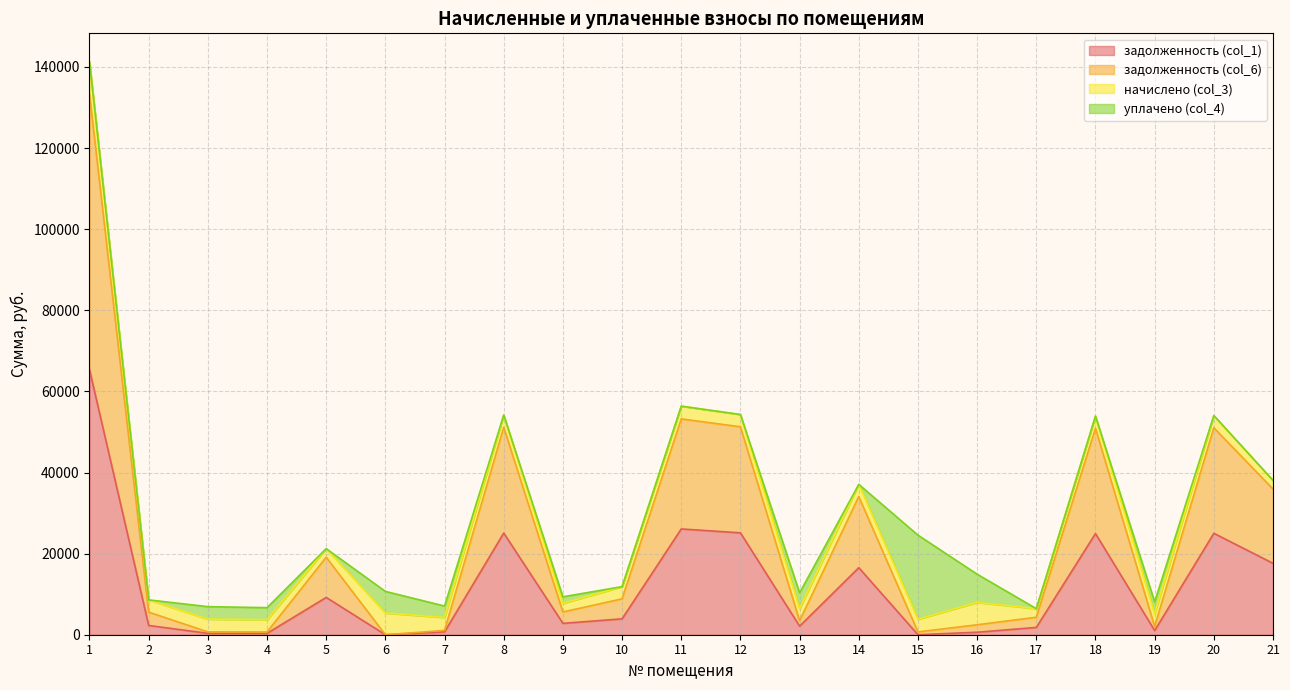

At which category does задолженность (col_1) reach its first local peak?

5